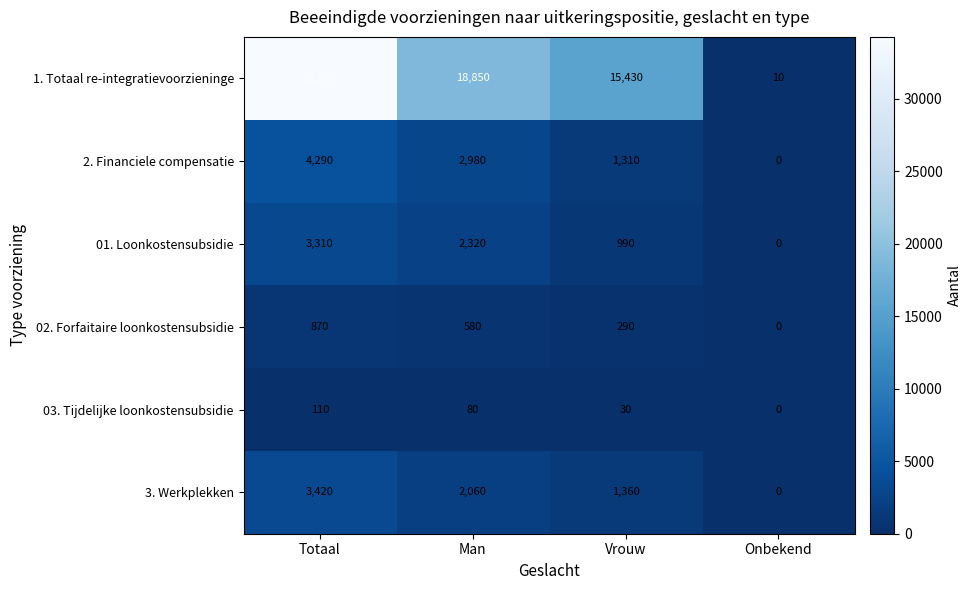

Reading left to right, list all the values displayed in this chart.

1. Totaal re-integratievoorzieninge: 34280	18850	15430	10
2. Financiele compensatie: 4290	2980	1310	0
01. Loonkostensubsidie: 3310	2320	990	0
02. Forfaitaire loonkostensubsidie: 870	580	290	0
03. Tijdelijke loonkostensubsidie: 110	80	30	0
3. Werkplekken: 3420	2060	1360	0